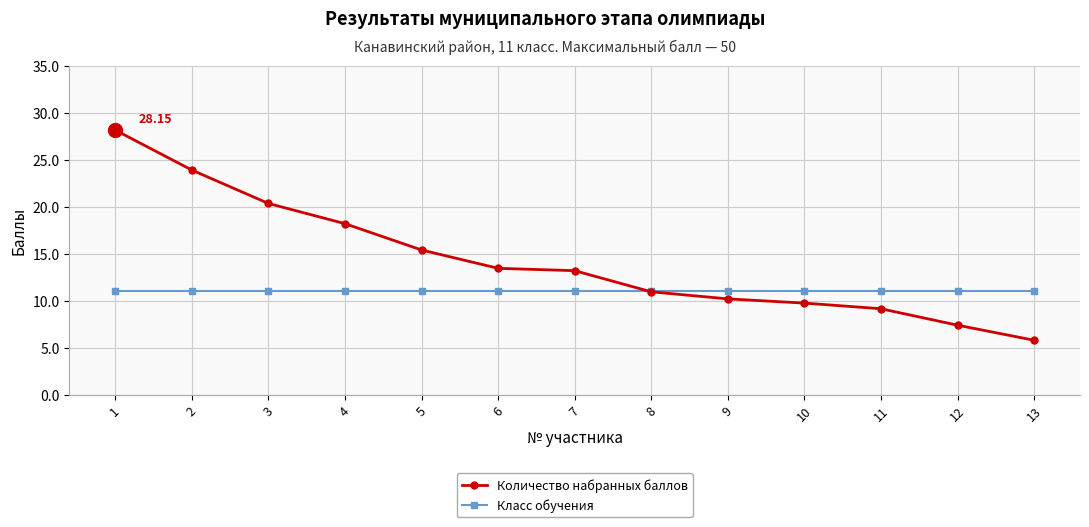

Between 4 and 6, which series saw the biggest shift?

Количество набранных баллов